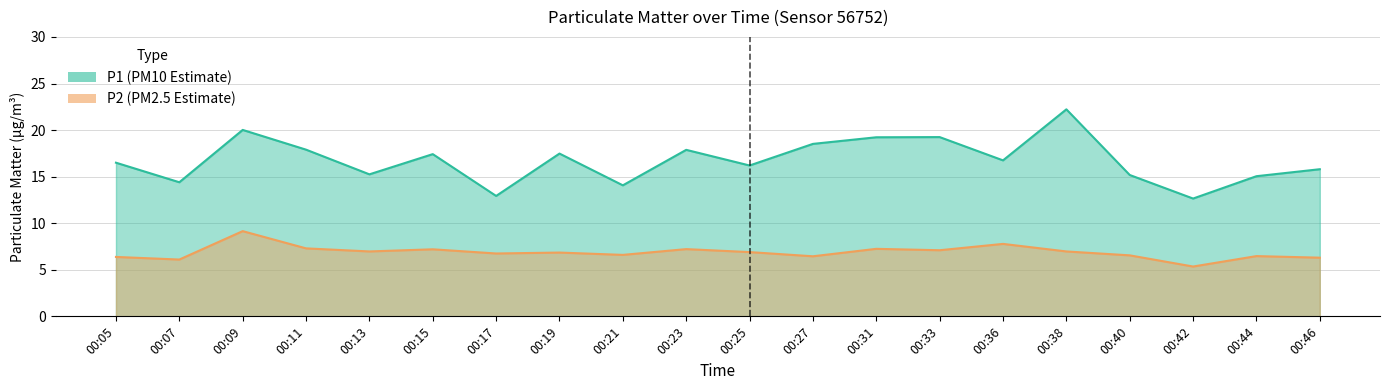

What is the value of the P2 point at the 19th from the left?

6.5